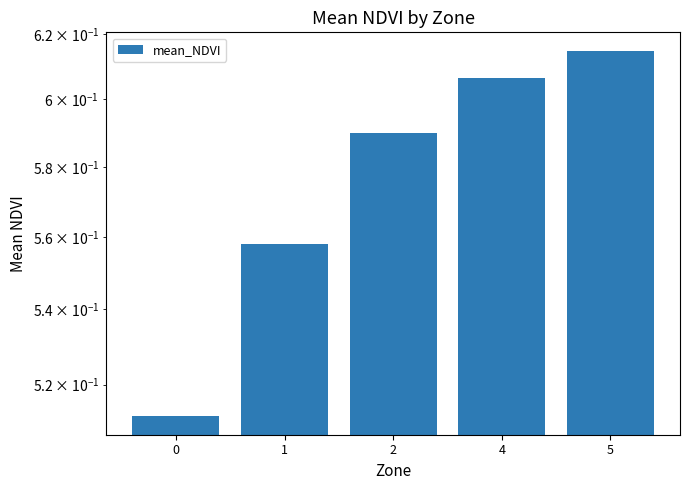

Between 0 and 2, which is larger?

2